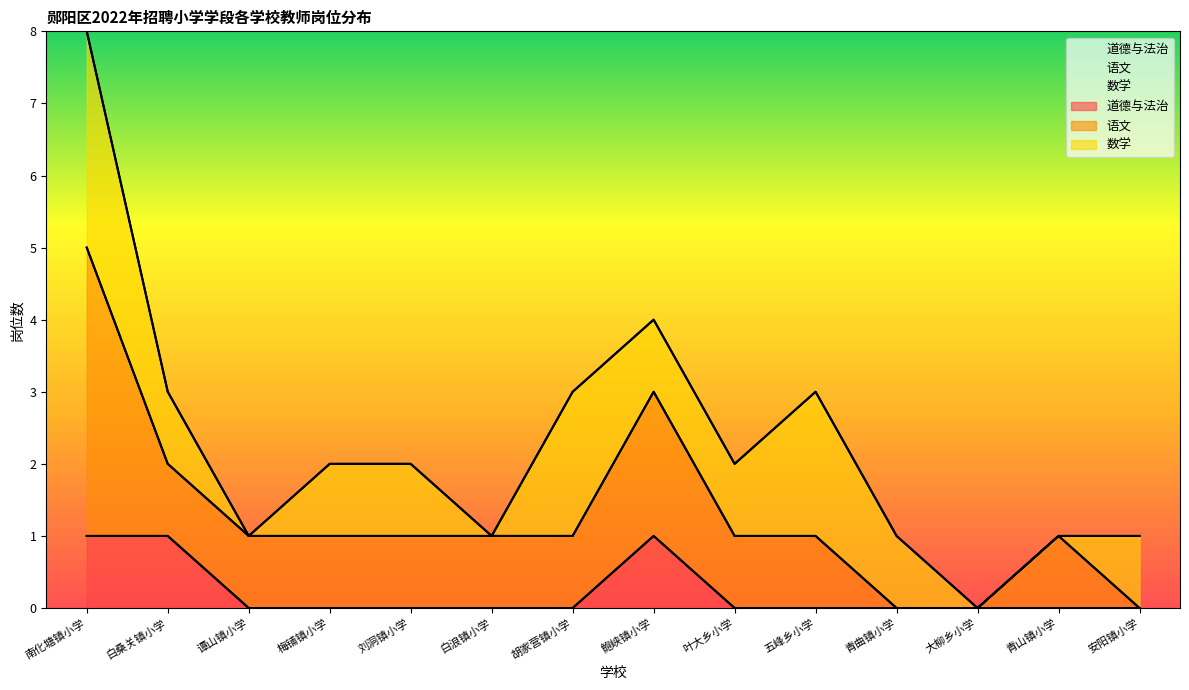

Where is the first local maximum for 数学?

胡家营镇小学